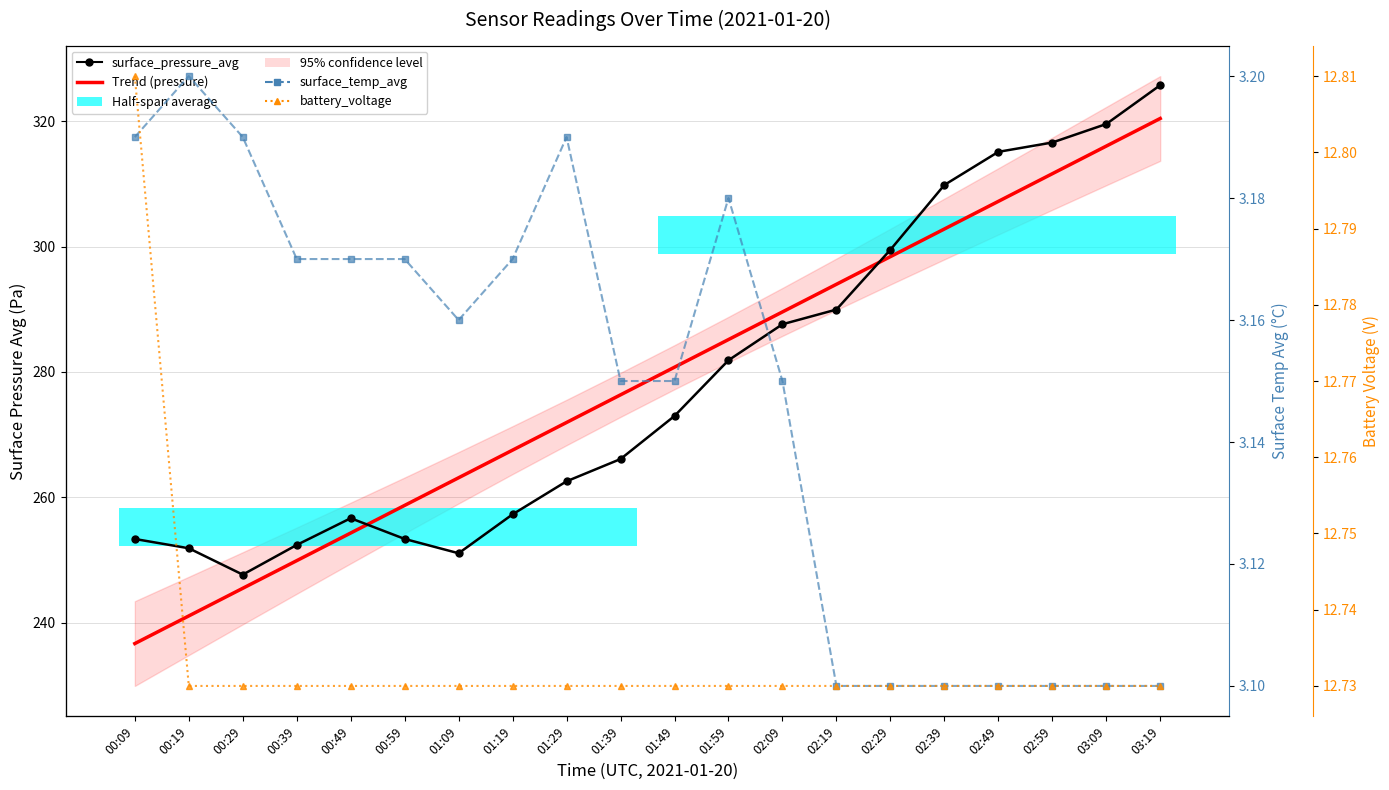

Reading right to left, what are all the values shown in this chart?

surface_pressure_avg: 325.8	319.6	316.6	315.1	309.8	299.5	290.0	287.6	281.9	273.0	266.1	262.6	257.3	251.1	253.4	256.7	252.4	247.7	251.9	253.4
Trend (pressure): 320.4	316.0	311.6	307.2	302.8	298.4	294.0	289.6	285.2	280.8	276.4	271.9	267.5	263.1	258.7	254.3	249.9	245.5	241.1	236.7
surface_temp_avg: 3.1	3.1	3.1	3.1	3.1	3.1	3.1	3.1	3.2	3.1	3.1	3.2	3.2	3.2	3.2	3.2	3.2	3.2	3.2	3.2
battery_voltage: 12.7	12.7	12.7	12.7	12.7	12.7	12.7	12.7	12.7	12.7	12.7	12.7	12.7	12.7	12.7	12.7	12.7	12.7	12.7	12.8